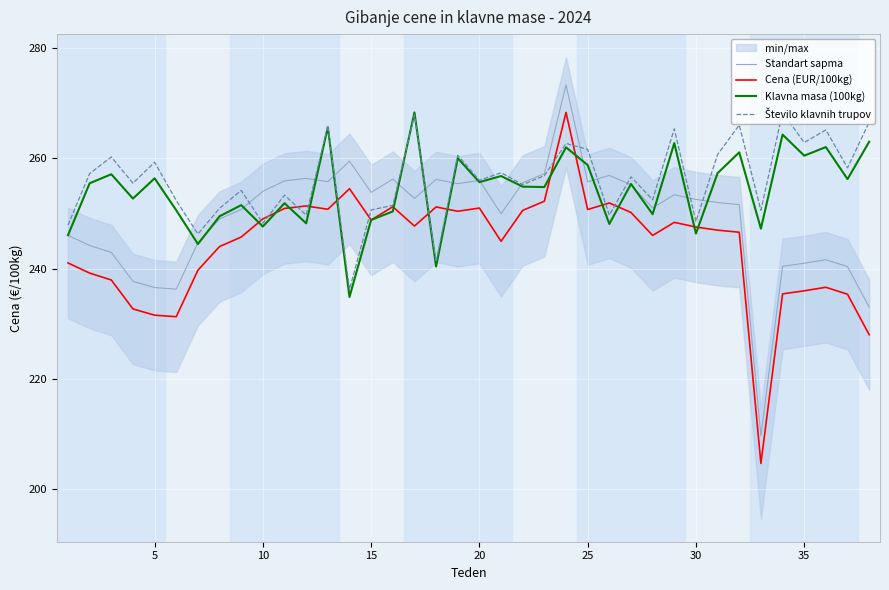

What is the lowest value of the Standart sapma series?

209.7